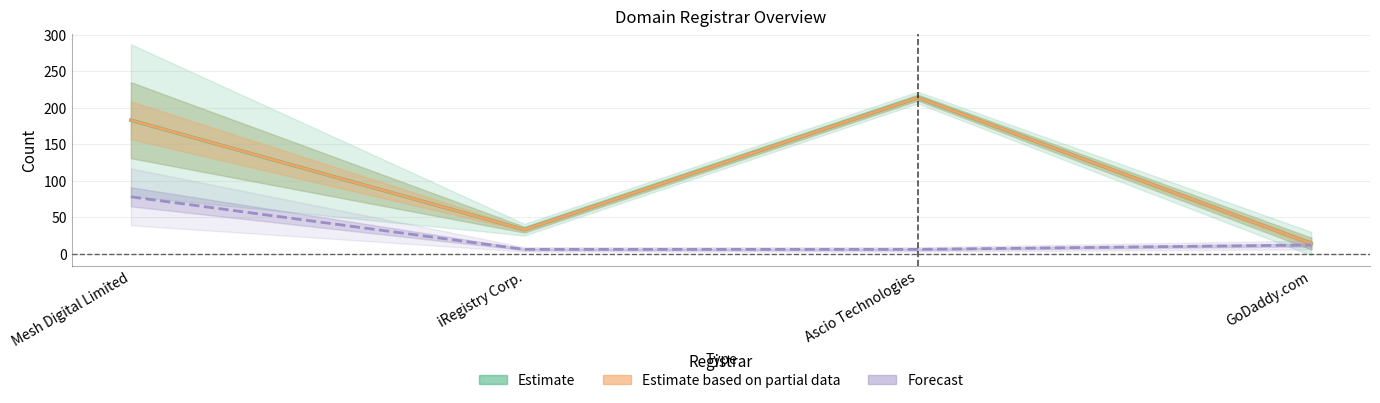

What is the label of the 2nd point from the left?

iRegistry Corp.